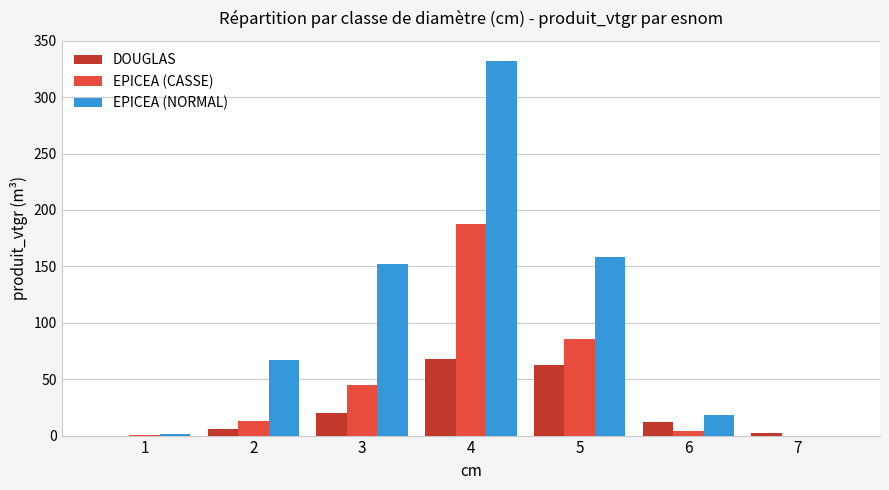

Where does the EPICEA (NORMAL) series first go above 66?

2